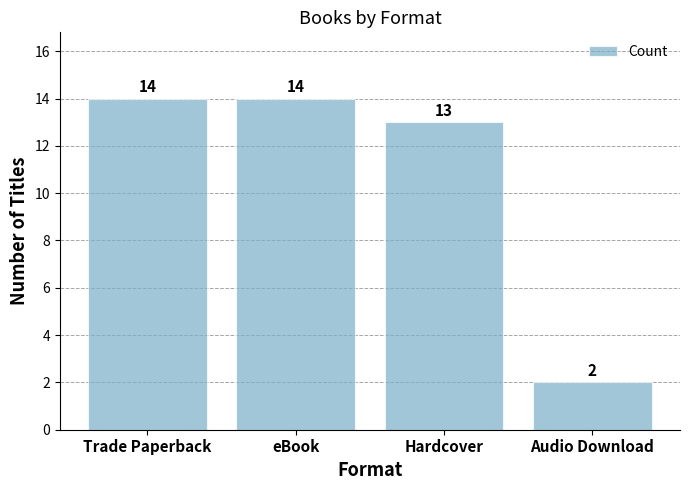

Reading right to left, transcribe all the data shown in this chart.

Audio Download=2	Hardcover=13	eBook=14	Trade Paperback=14